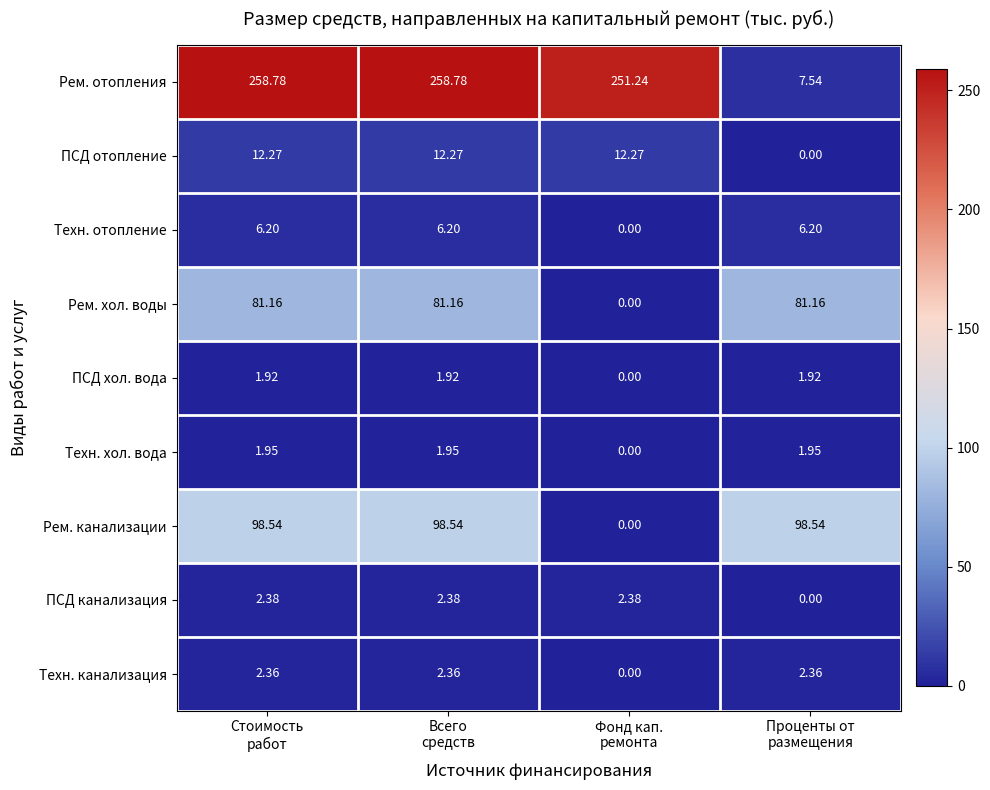

Which series has the largest total across all categories?

Рем. отопления